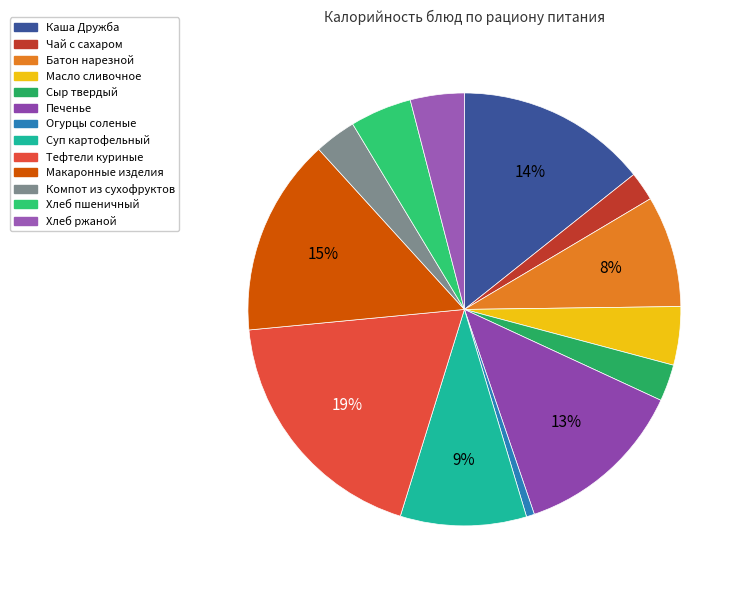

Which category has the biggest portion of the pie?

Тефтели куриные